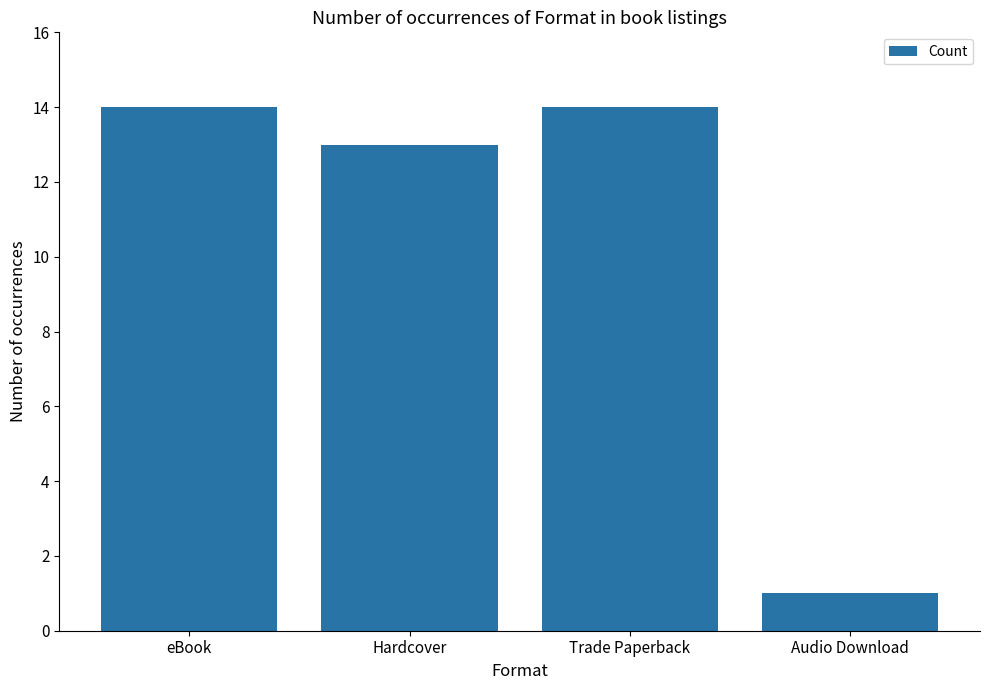

How many distinct data groups are displayed?

1